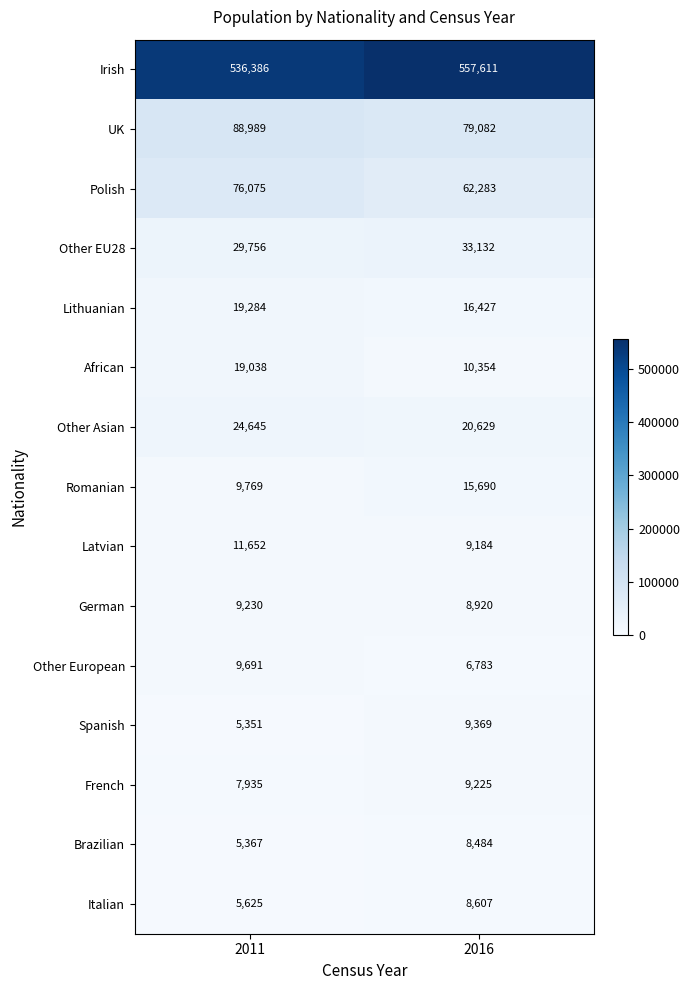

What is the approximate value of Latvian at 2016, to the nearest 100?

9200